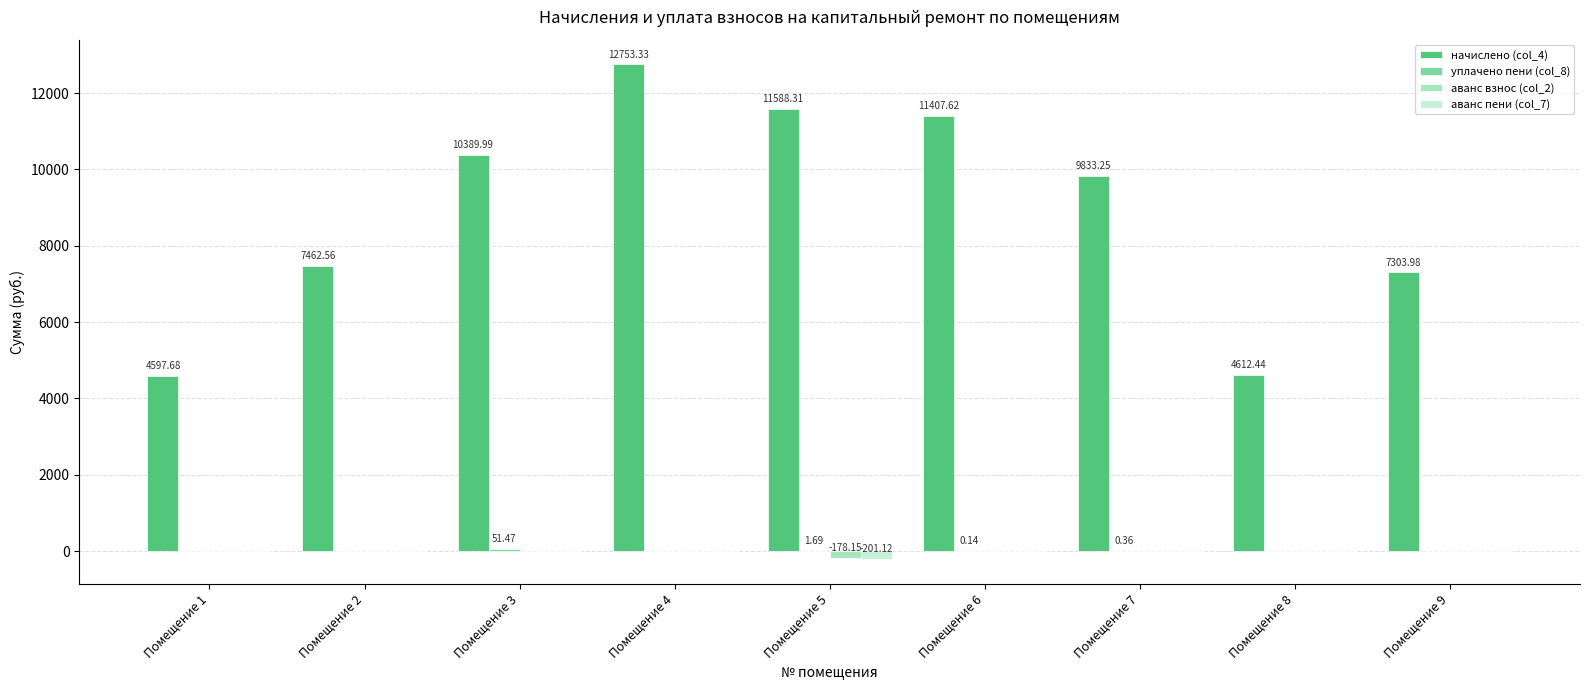

At which category is the sum across all series the highest?

Помещение 4